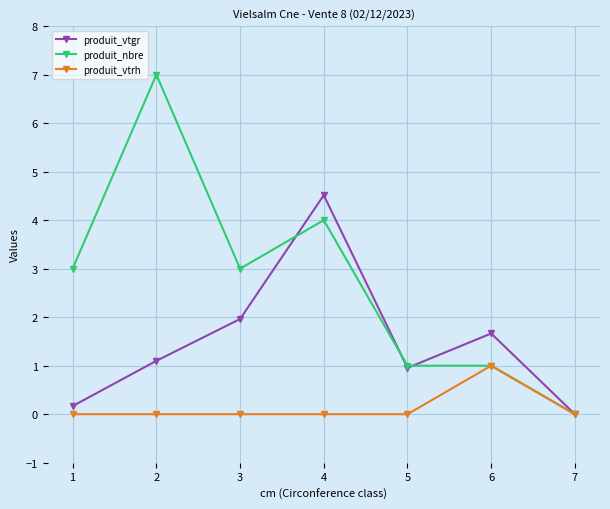

The produit_nbre series shows 1.7 at 5. True or false?

False